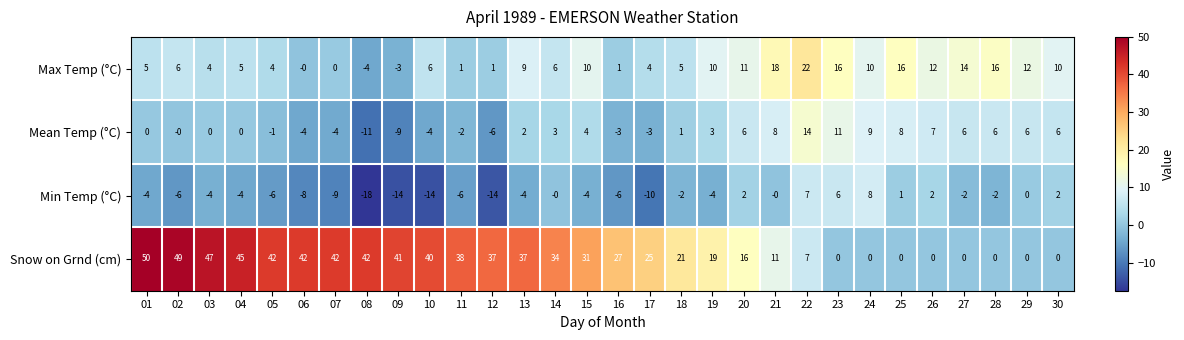

Which series has the widest spread of values?

Snow on Grnd (cm)